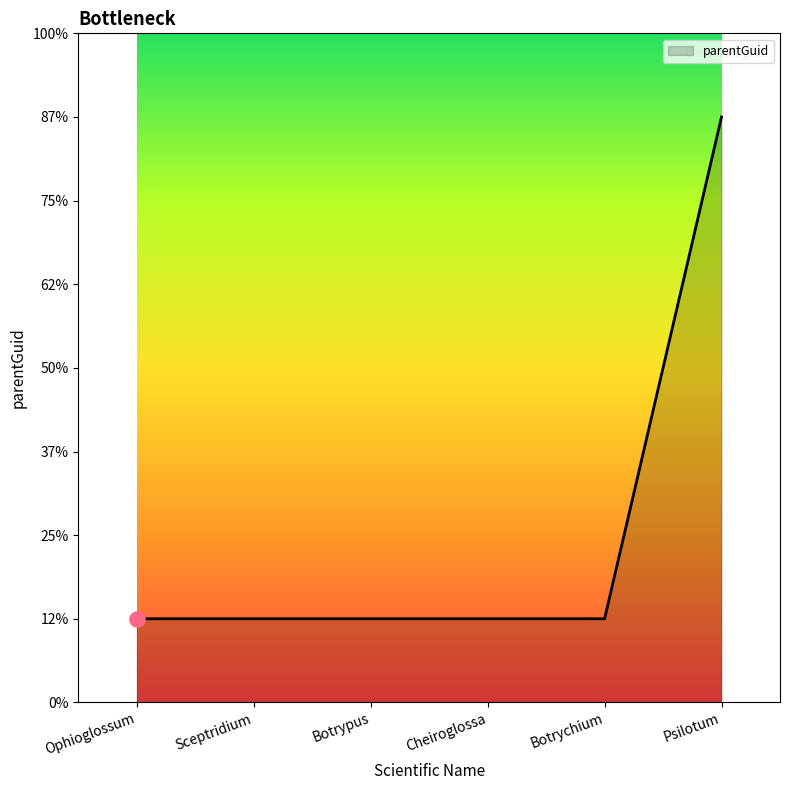

What is the change in value from Ophioglossum to Psilotum?

+300000.0